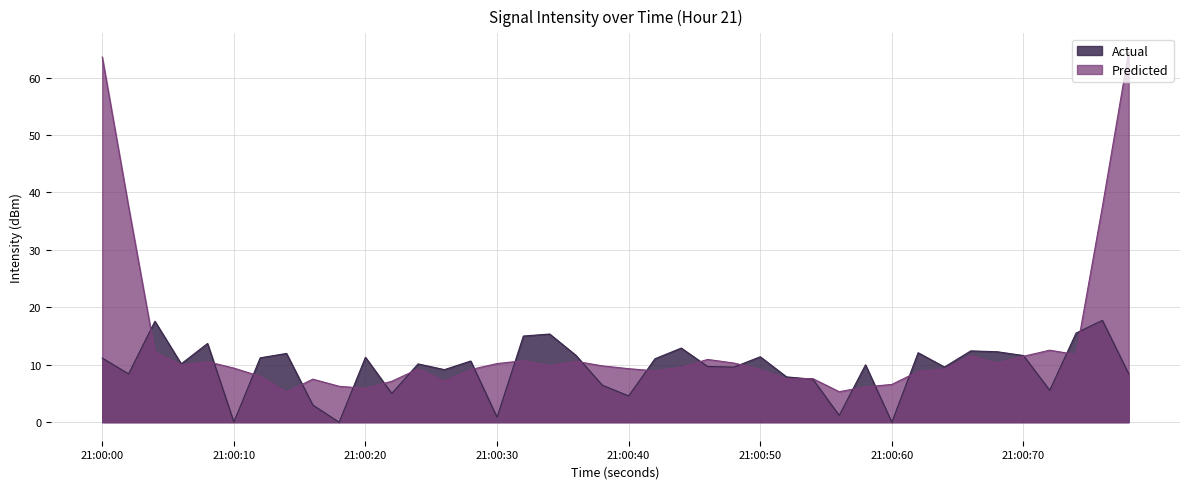

How many points are higher than both their immediate neighbors (excluding endpoints)?

13